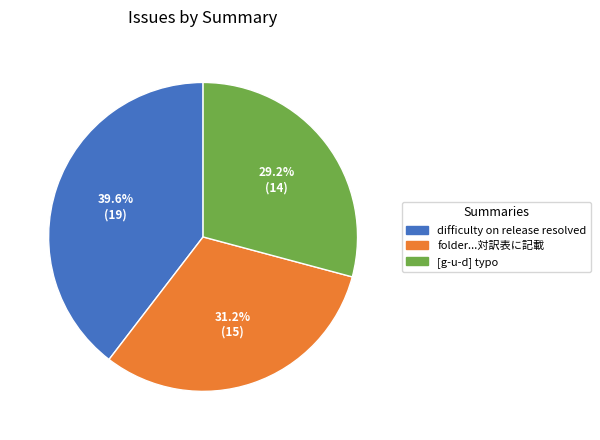

Does any single category account for the majority?

No